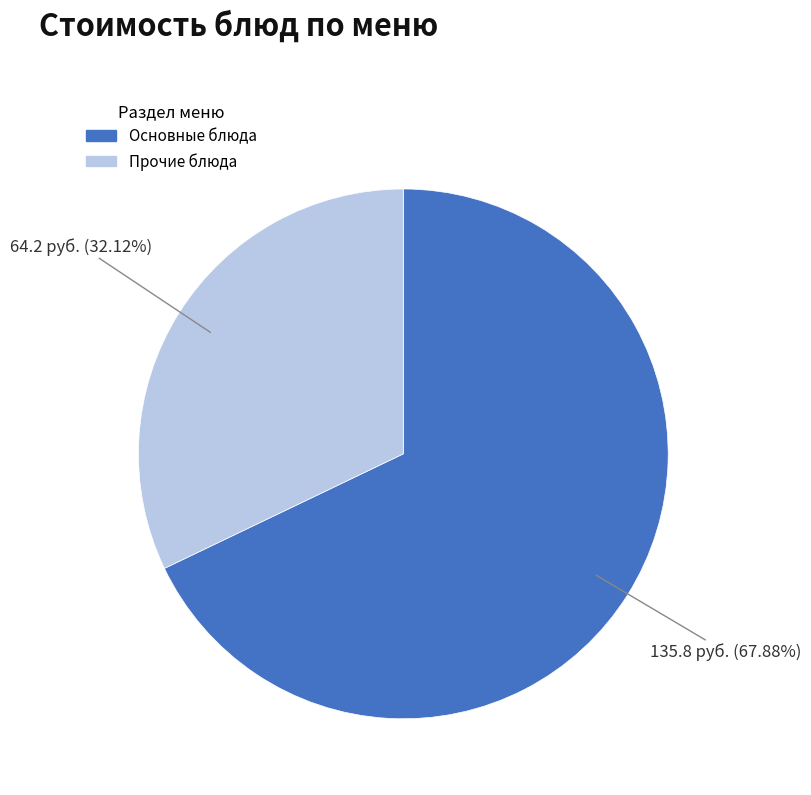

Is there a majority slice in this chart?

Yes